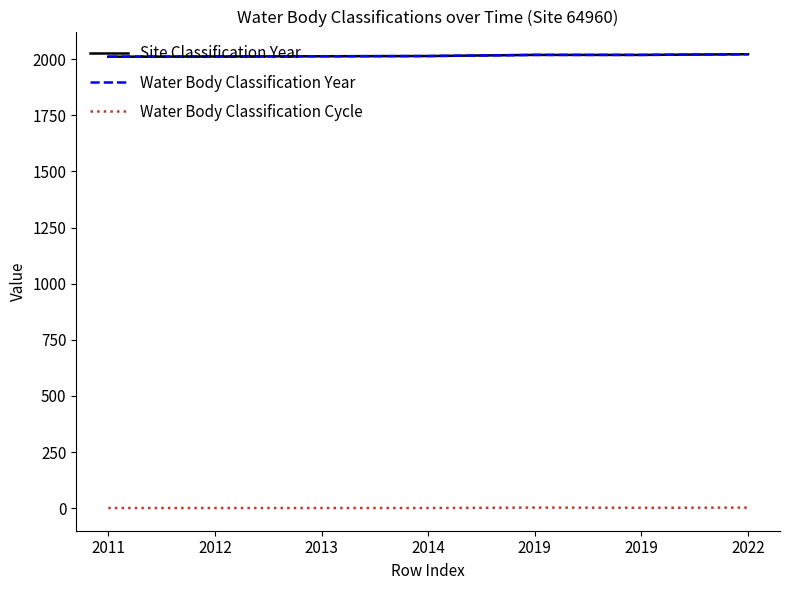

True or false: Site Classification Year and Water Body Classification Cycle cross at least once.

False